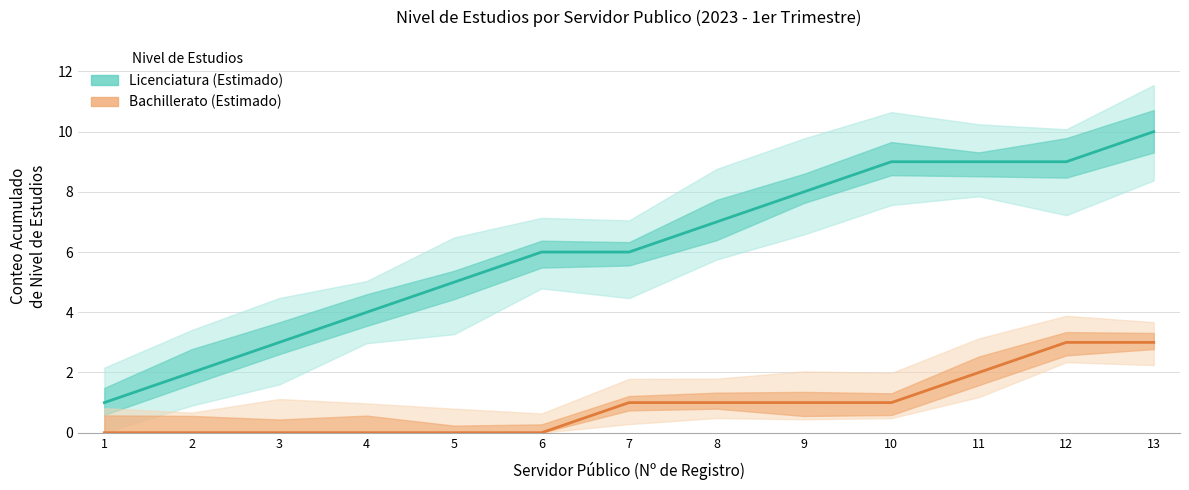

What is the approximate value of Licenciatura at 5?

5